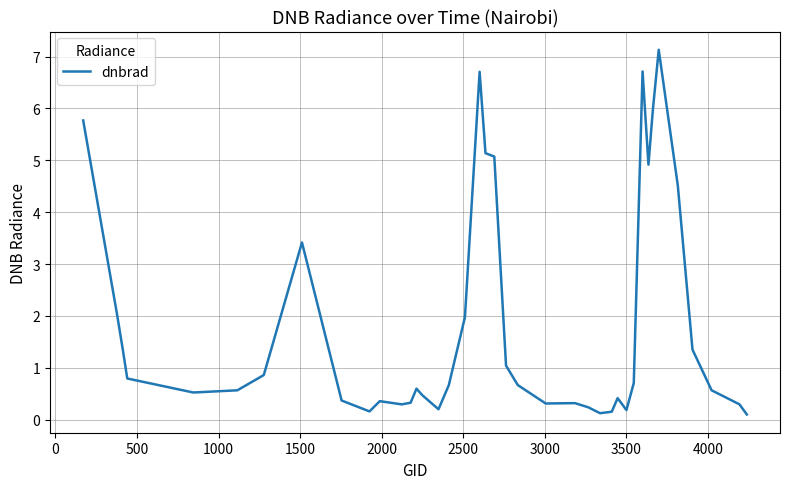

What is the difference between the maximum and minimum values?

7.0